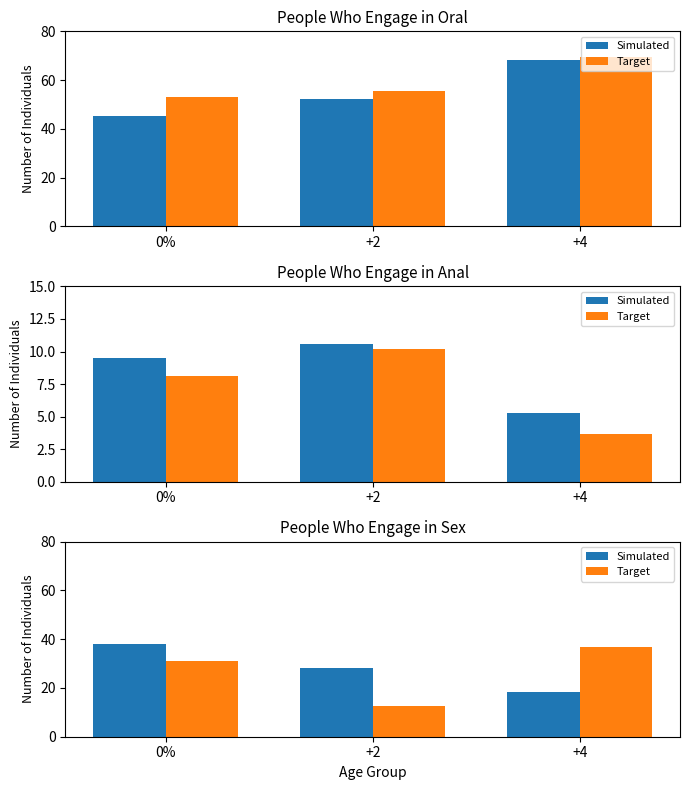

List the series in order of their overall mean, lowest first.

Target, Simulated